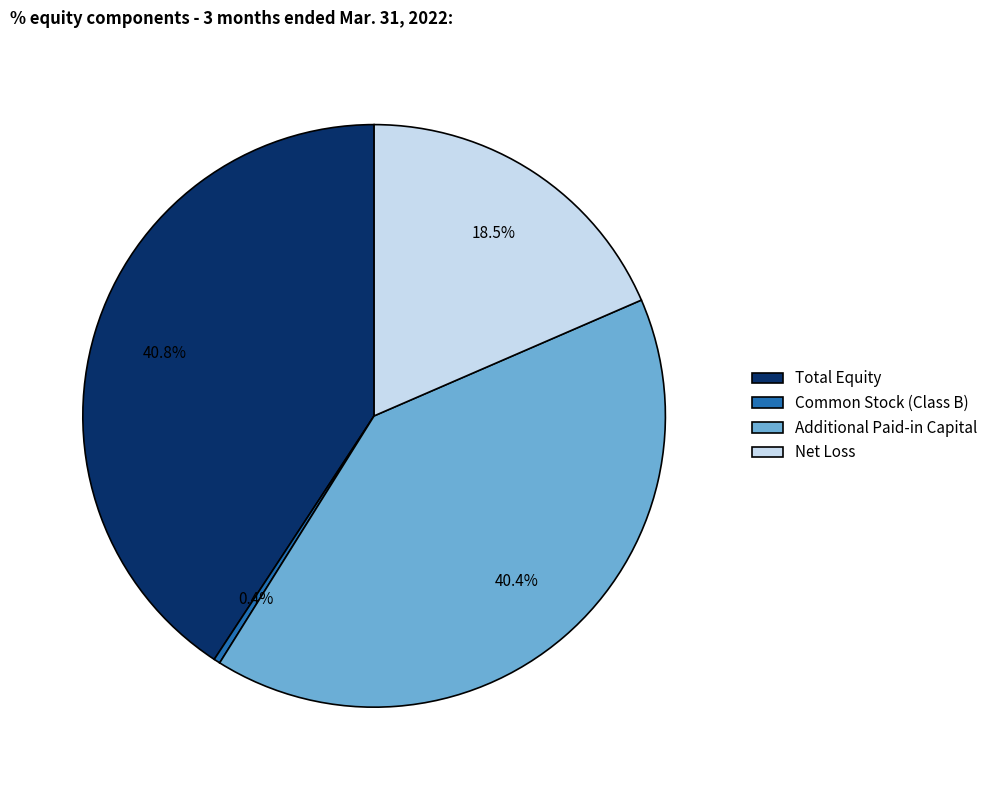

The Total Equity slice represents 52% of the pie. True or false?

False